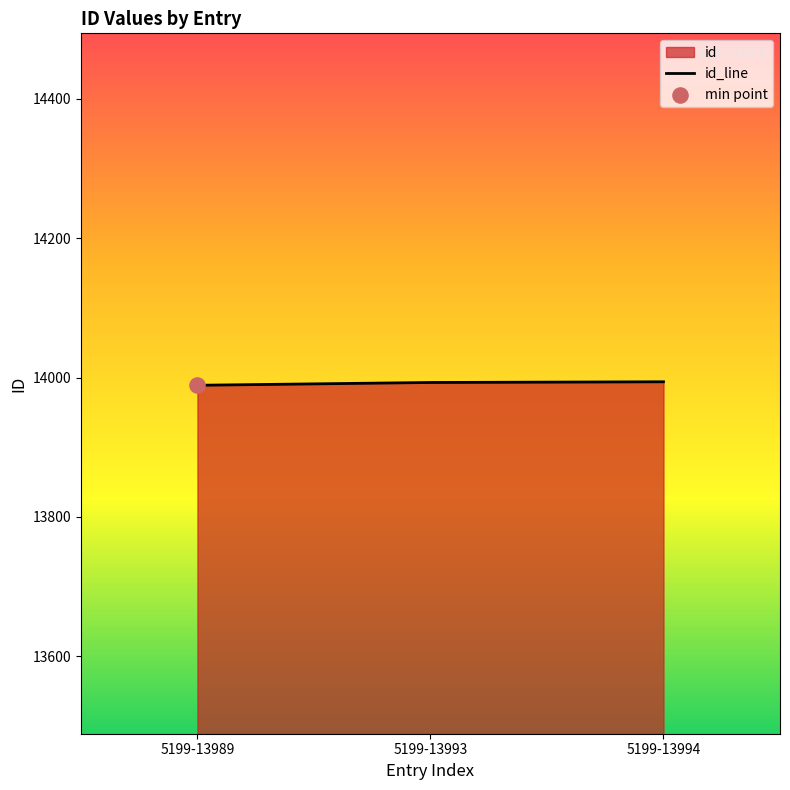

What is the change in value from 5199-13993 to 5199-13994?

+1